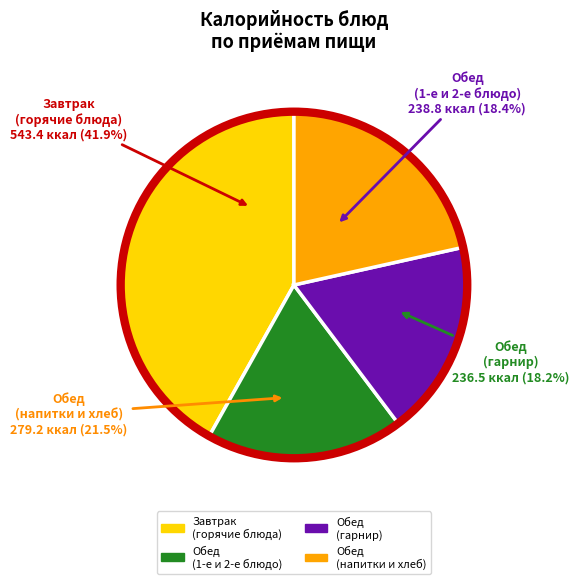

Is there a majority slice in this chart?

No